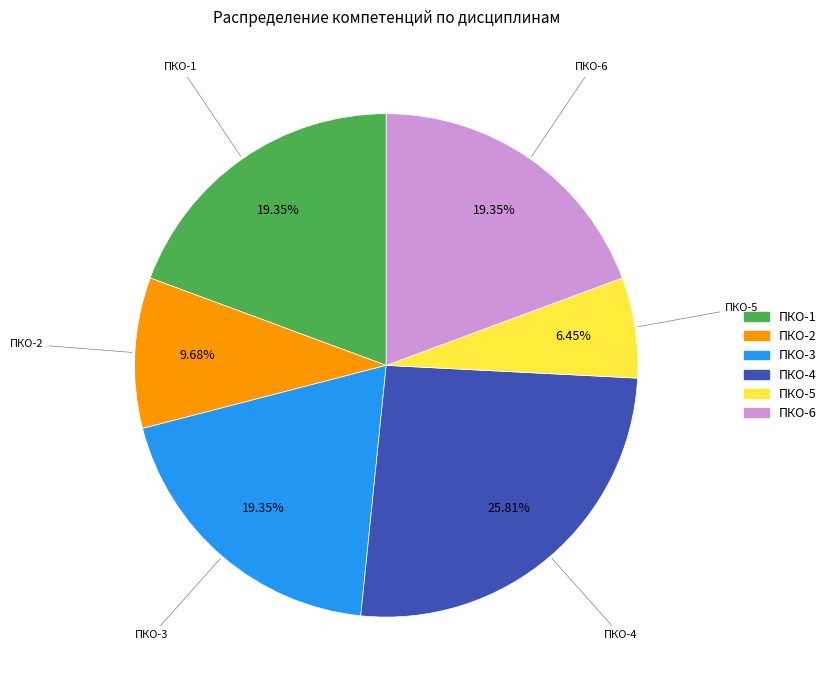

To the nearest percent, what is the difference between the largest and smallest slice percentages?

19%